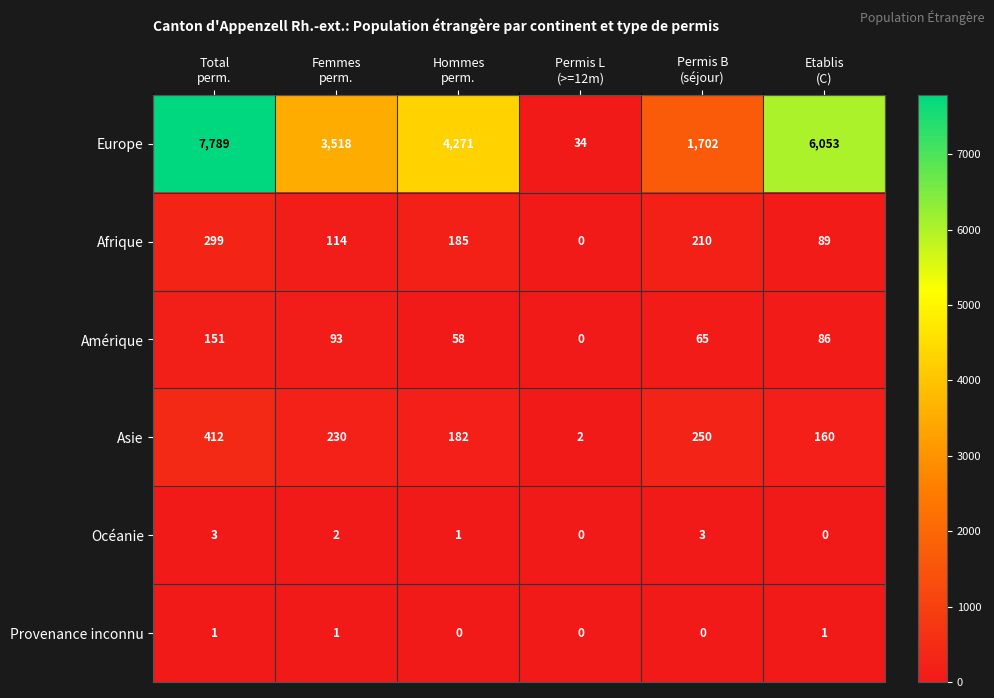

How many Europe values are between 1702 and 6053?

4